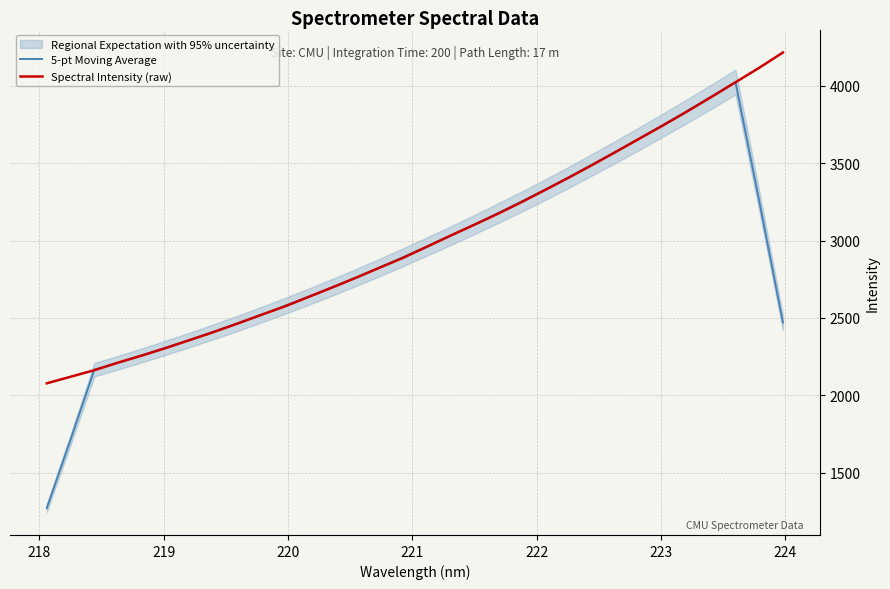

What is the maximum value for Spectral Intensity (raw)?

4214.2